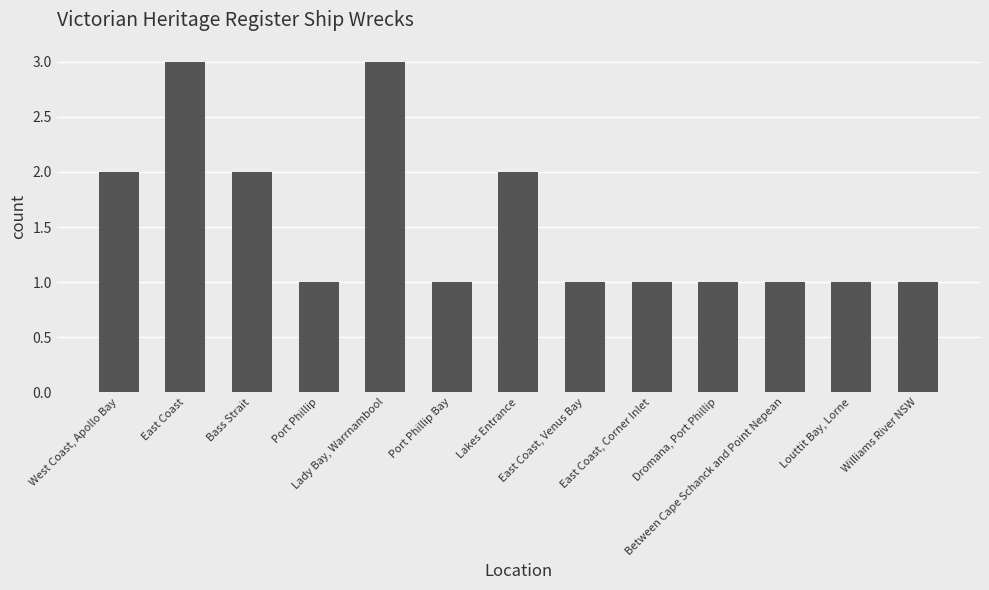

The chart shows a value of 1 at Williams River NSW. True or false?

True